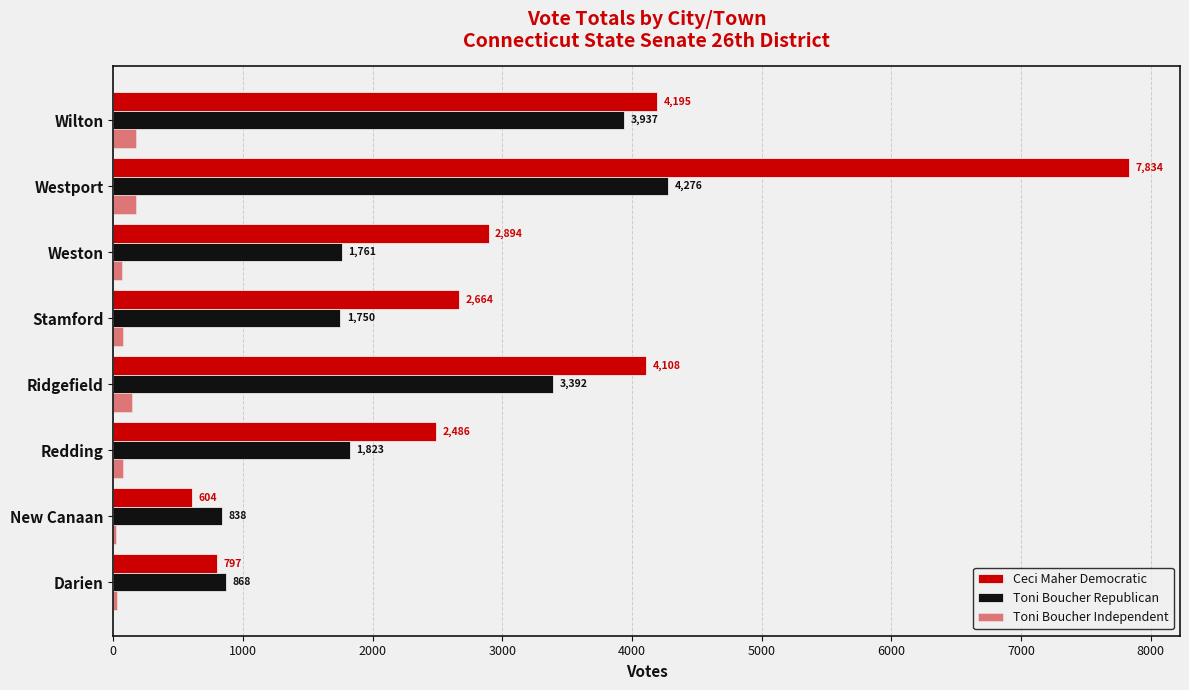

What is the average value of the Ceci Maher Democratic series?

3198